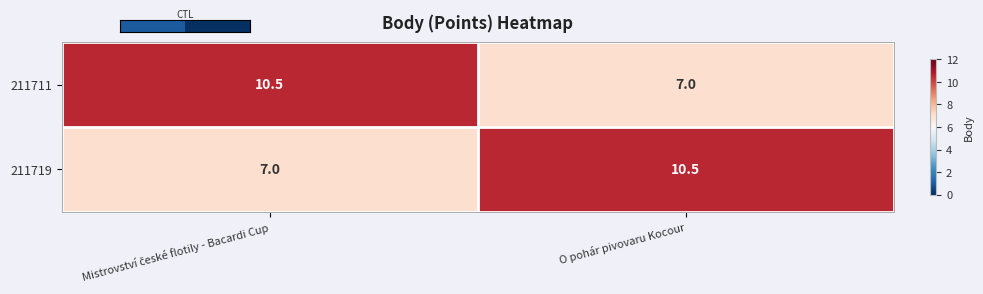

The 211719 series shows 14.9 at O pohár pivovaru Kocour. True or false?

False